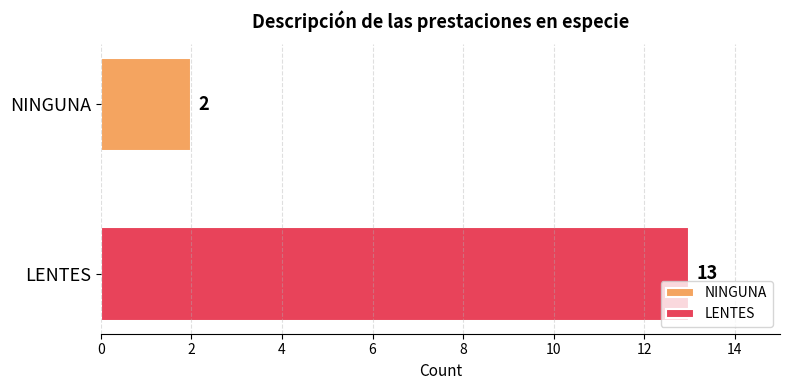

What is the minimum value for LENTES?

13